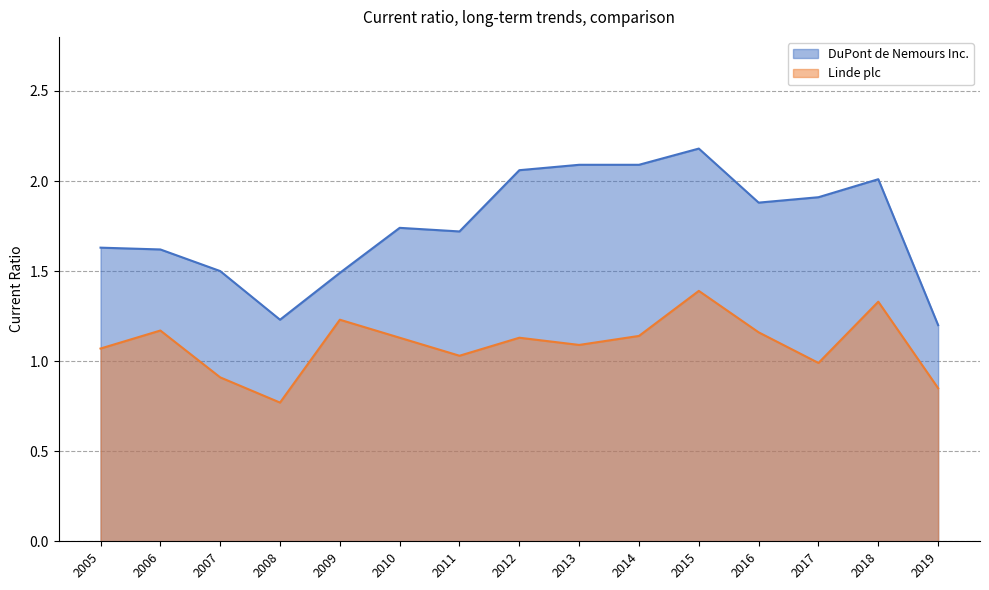

At which category does the chart reach its peak across all series?

2015